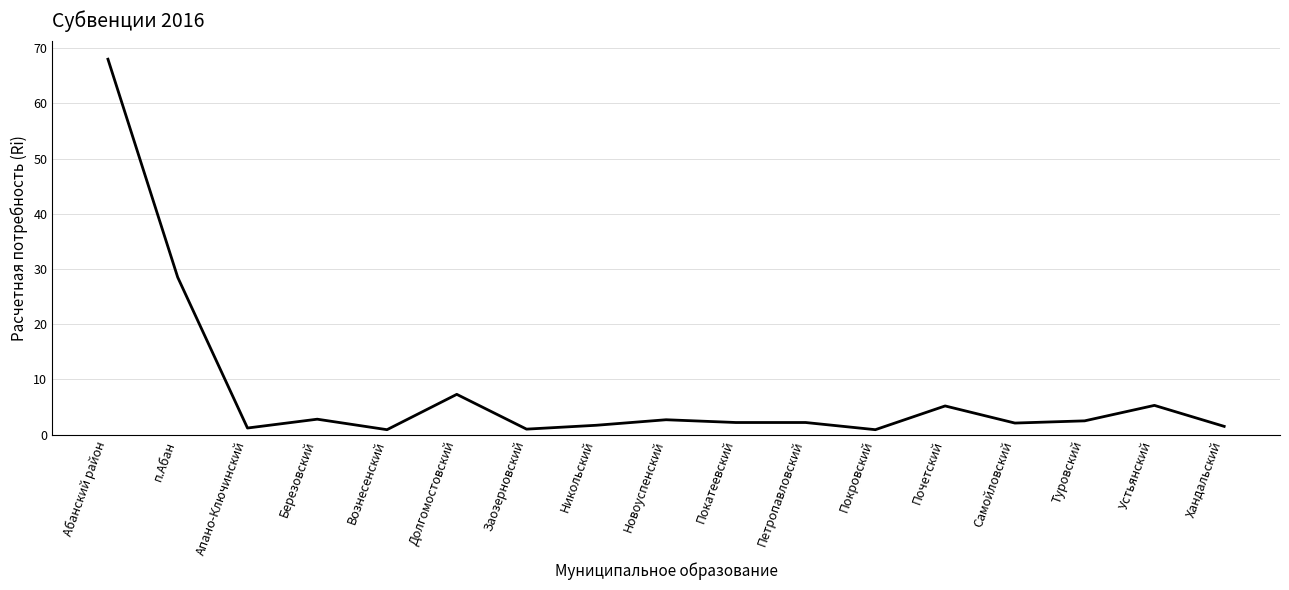

What position from the right is Долгомостовский?

12